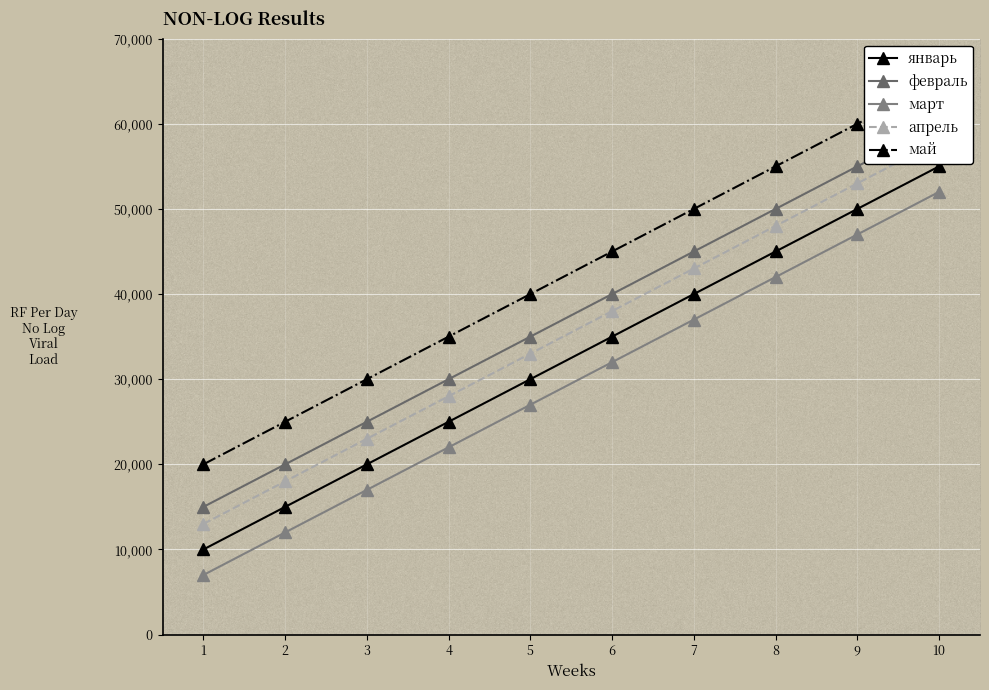

True or false: май and март cross at least once.

False